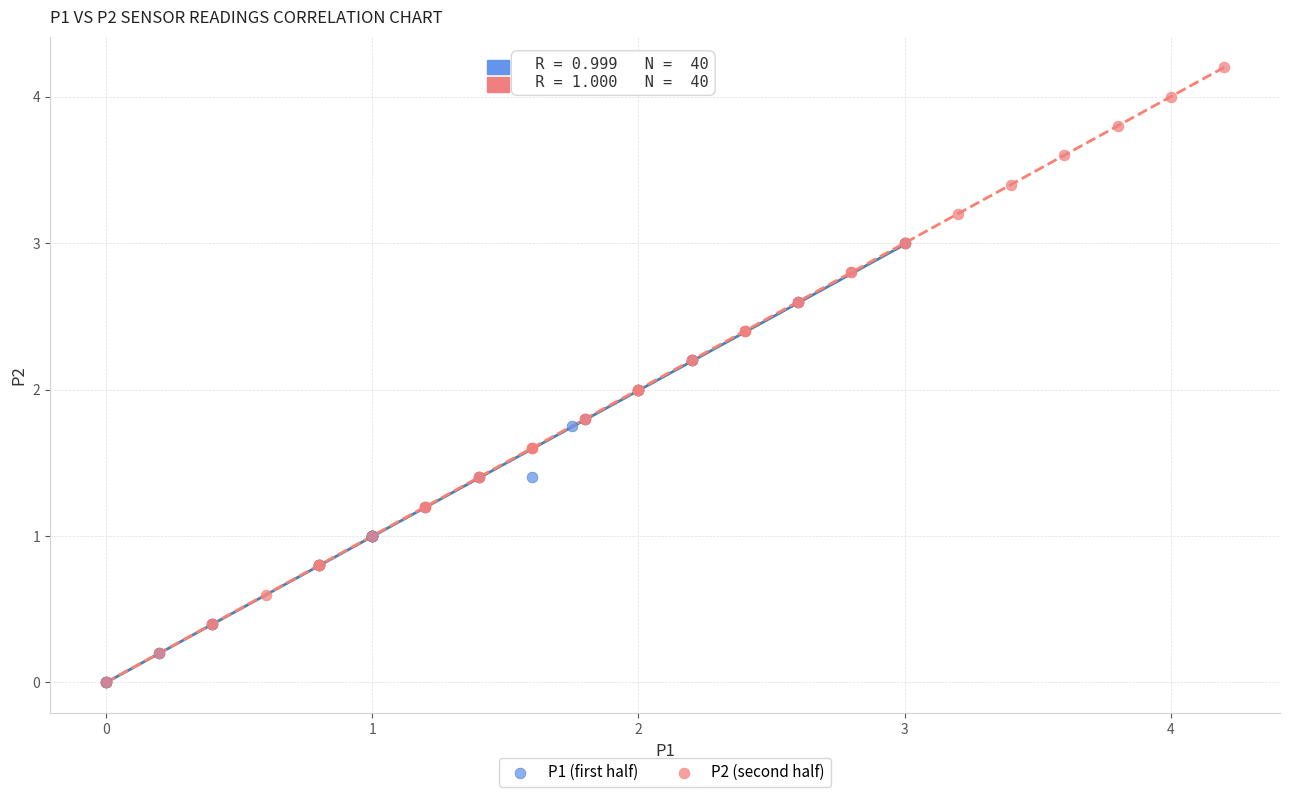

Which series has the largest Y range (max minus min)?

P2 (second half)